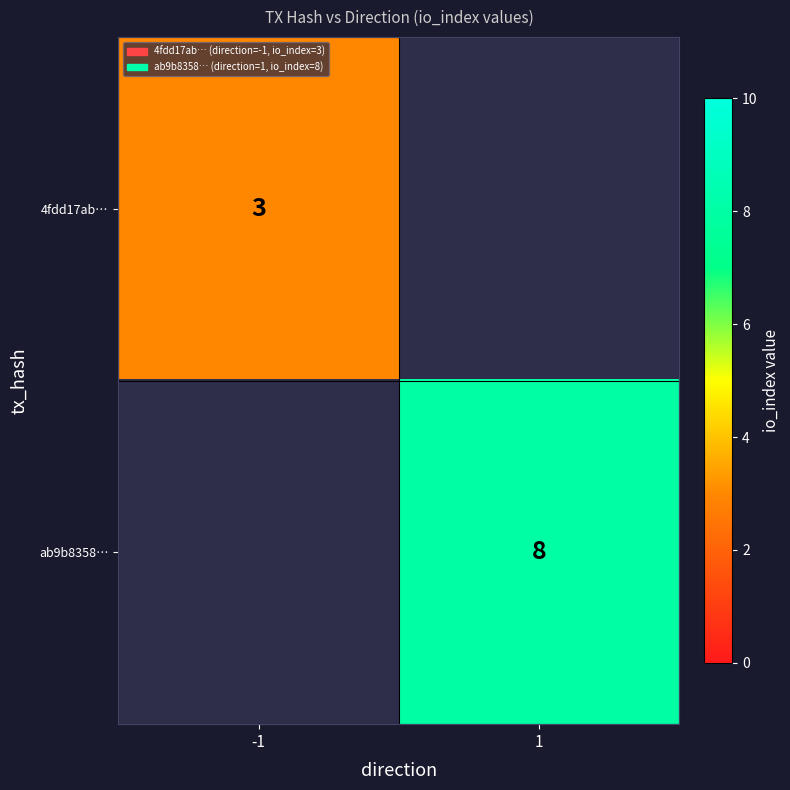

True or false: 4fdd17ab… has a value of 3 at -1.

True